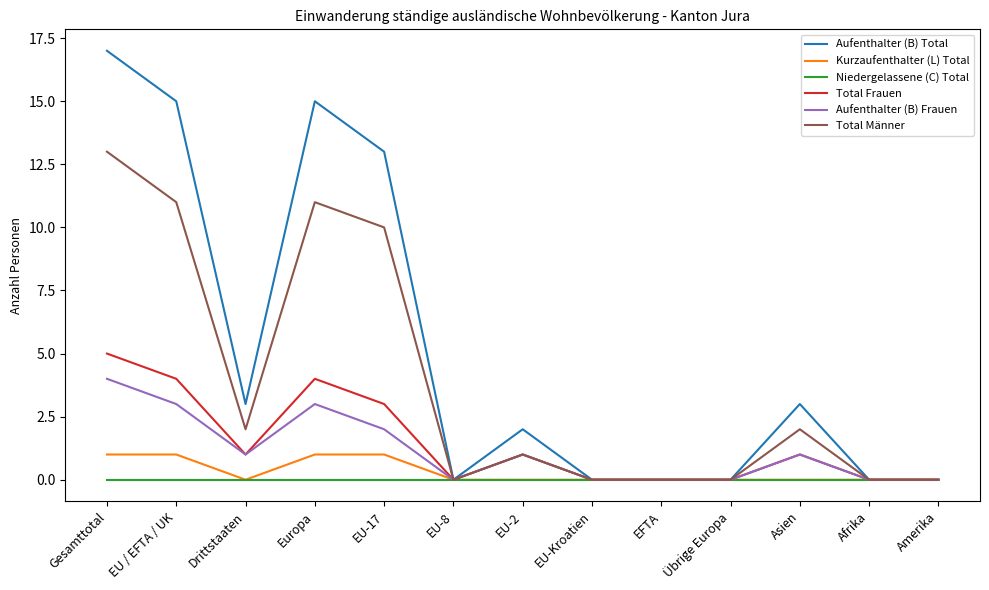

How many lines are shown in the chart?

6